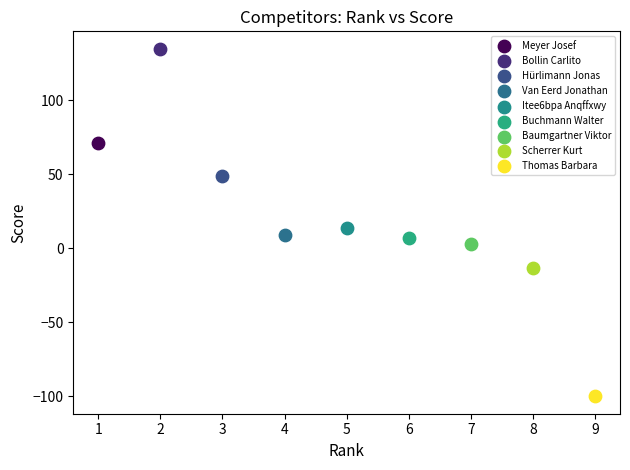

Which series contains the highest Y value?

Bollin Carlito